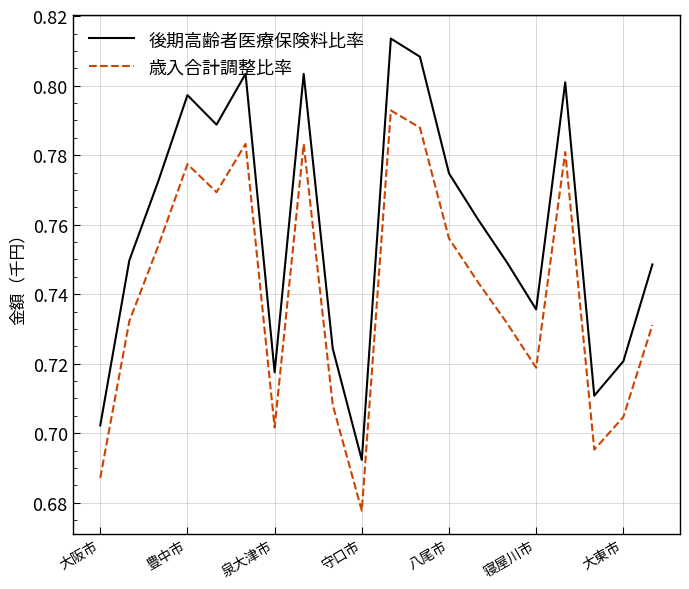

Which series has the widest spread of values?

後期高齢者医療保険料比率